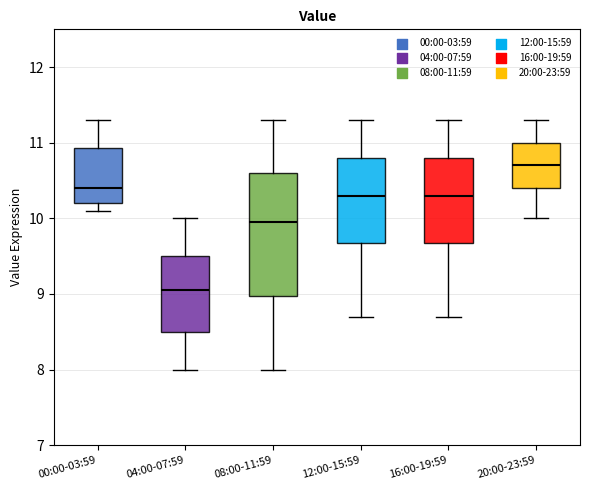

Where is the upper edge of the box for 20:00-23:59 on the y-axis? The values are not printed on the chart, so give them approximately, as read against the axis.

11.0